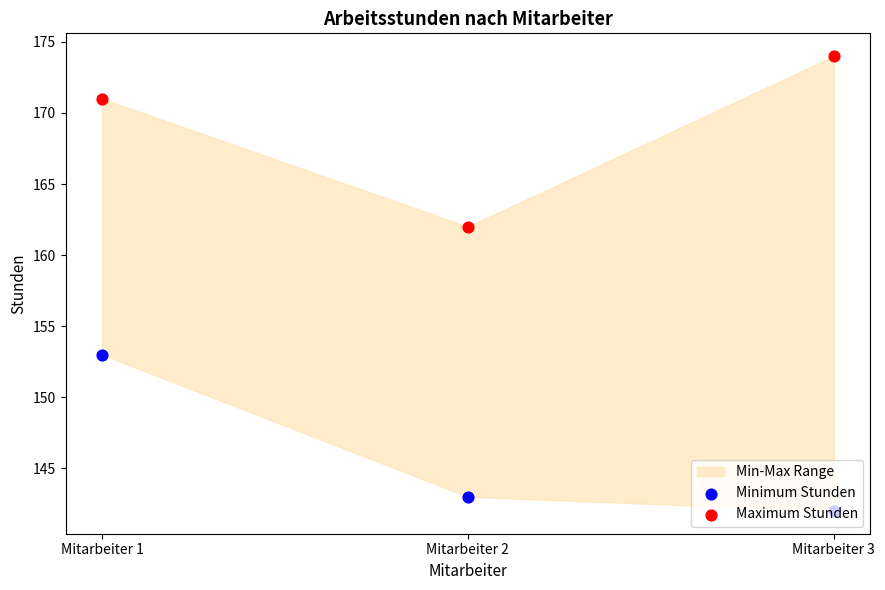

What is the total value across all series at Mitarbeiter 1?

324